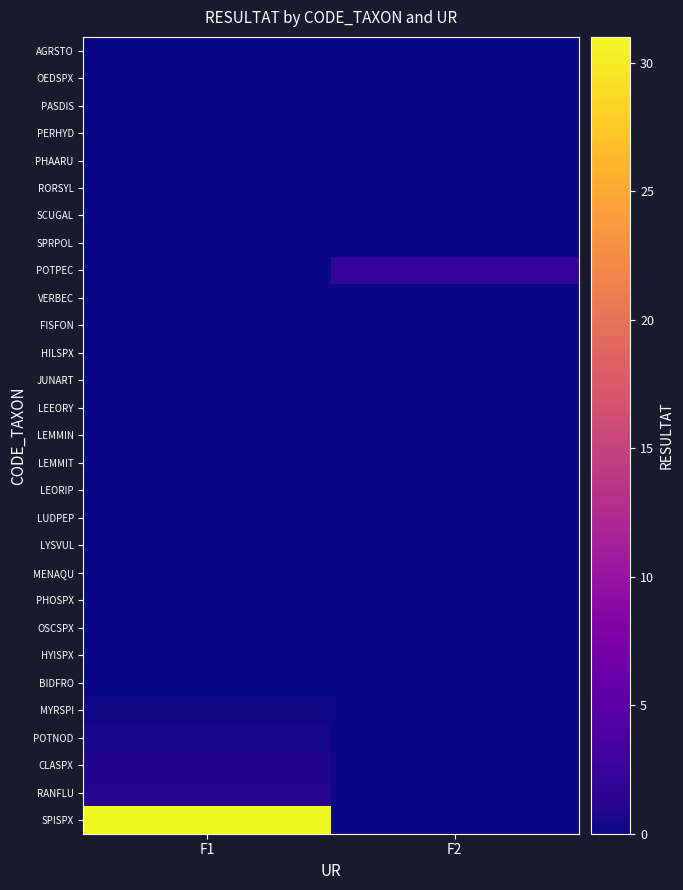

Reading left to right, transcribe all the data shown in this chart.

AGRSTO: F1=0.0	F2=0.0
OEDSPX: F1=0.0	F2=0.0
PASDIS: F1=0.0	F2=0.0
PERHYD: F1=0.0	F2=0.0
PHAARU: F1=0.0	F2=0.0
RORSYL: F1=0.0	F2=0.0
SCUGAL: F1=0.0	F2=0.0
SPRPOL: F1=0.0	F2=0.1
POTPEC: F1=0.0	F2=2.1
VERBEC: F1=0.0	F2=0.0
FISFON: F1=0.0	F2=0.0
HILSPX: F1=0.0	F2=0.0
JUNART: F1=0.0	F2=0.0
LEEORY: F1=0.0	F2=0.0
LEMMIN: F1=0.0	F2=0.0
LEMMIT: F1=0.0	F2=0.0
LEORIP: F1=0.0	F2=0.0
LUDPEP: F1=0.0	F2=0.0
LYSVUL: F1=0.0	F2=0.0
MENAQU: F1=0.0	F2=0.0
PHOSPX: F1=0.0	F2=0.0
OSCSPX: F1=0.0	F2=0.0
HYISPX: F1=0.0	F2=0.0
BIDFRO: F1=0.0	F2=0.0
MYRSPI: F1=0.2	F2=0.0
POTNOD: F1=0.5	F2=0.0
CLASPX: F1=1.0	F2=0.0
RANFLU: F1=1.2	F2=0.0
SPISPX: F1=31.0	F2=0.0